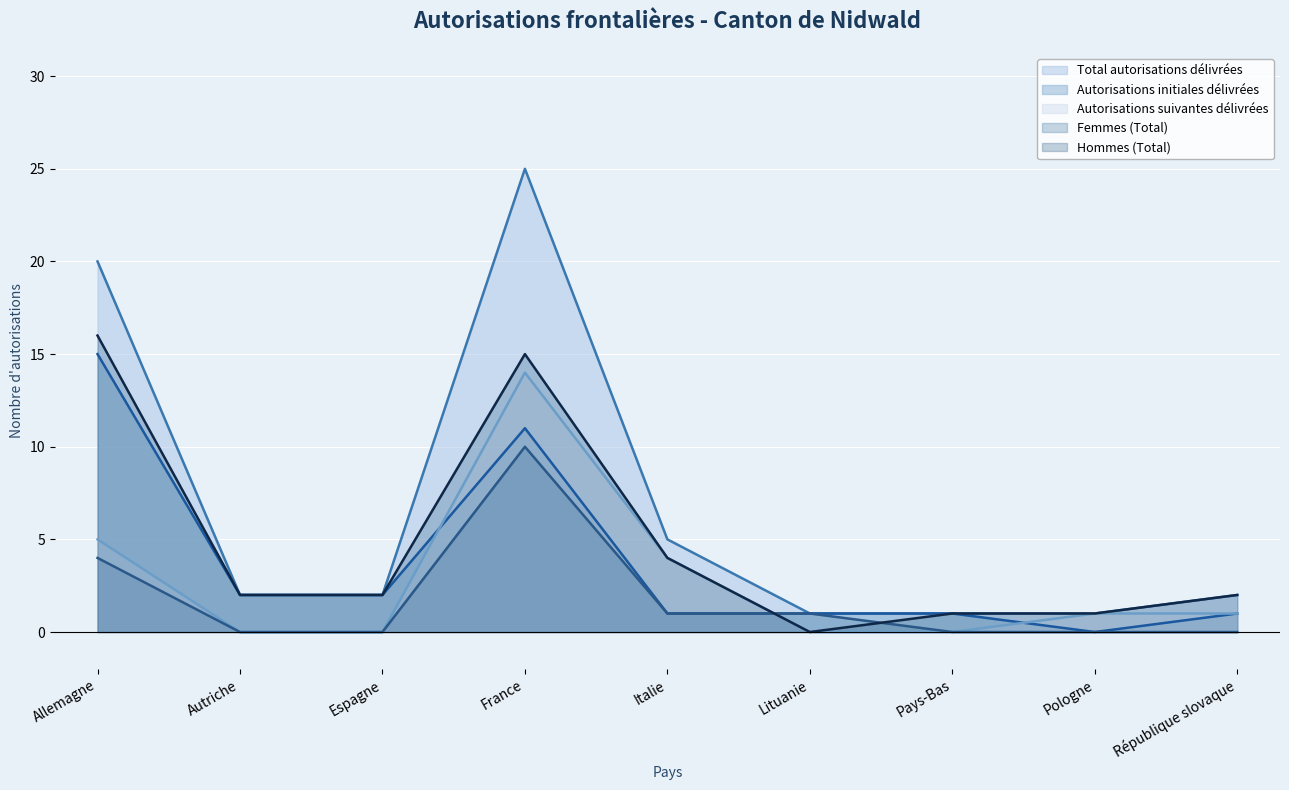

At how many categories does at least one series exceed 22?

1